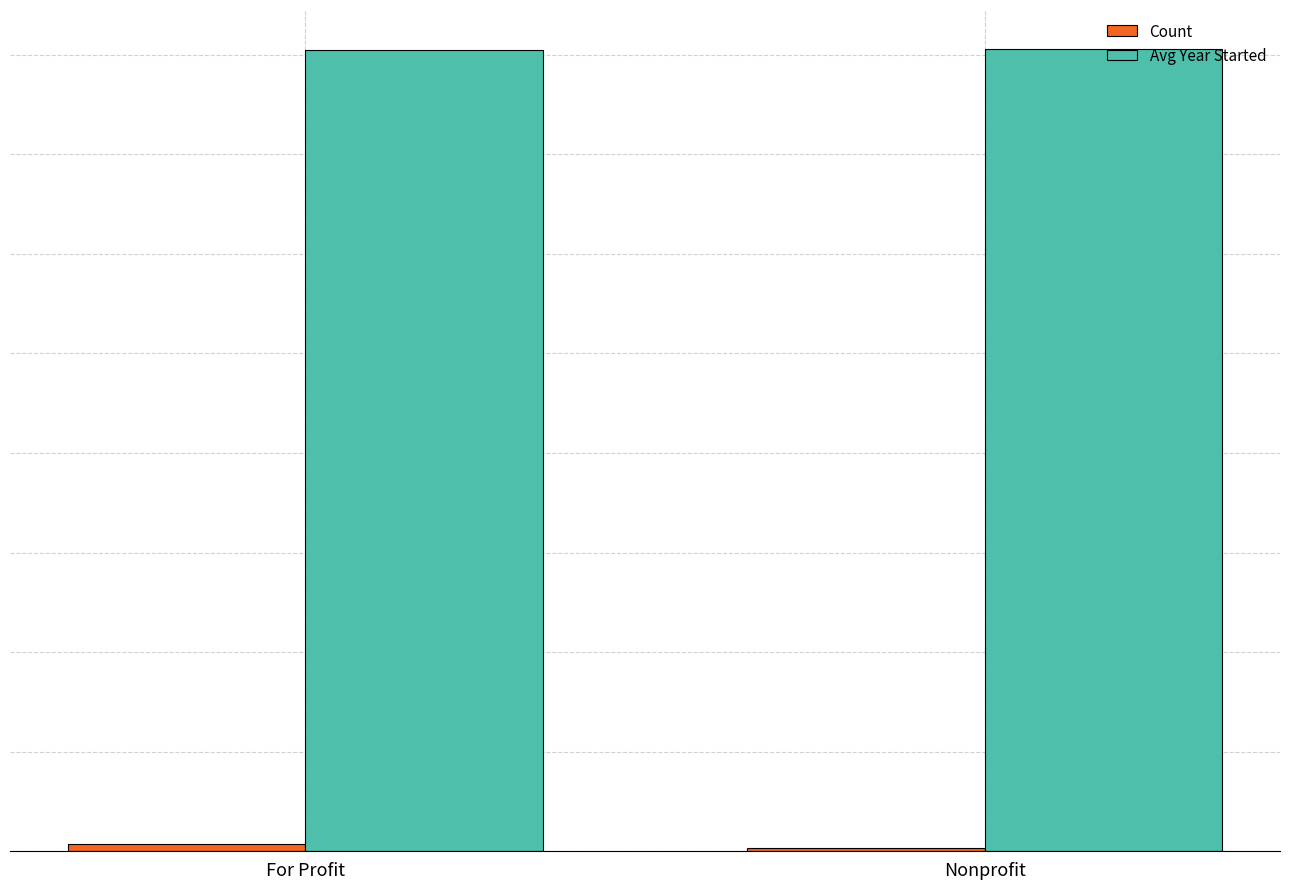

Is it true that Avg Year Started equals 853.7 at Nonprofit?

False